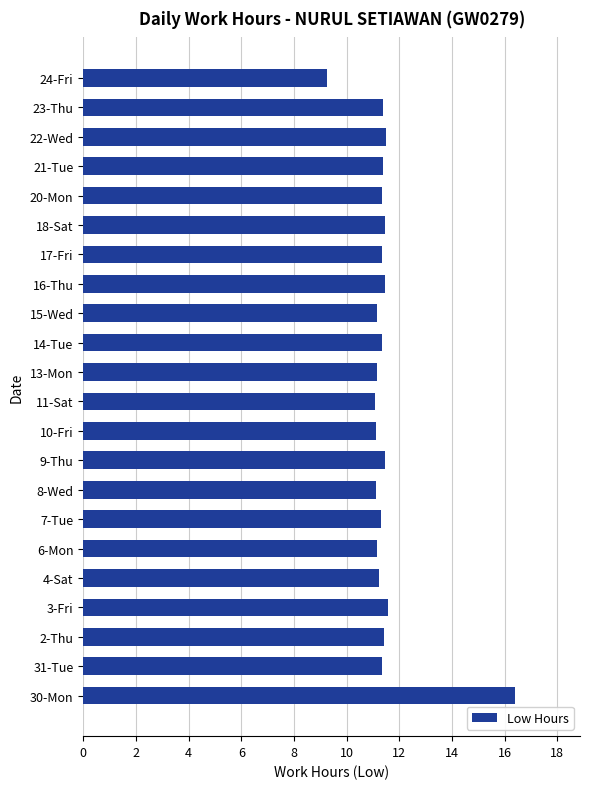

Is it true that the value at 15-Wed is 11.1?

True